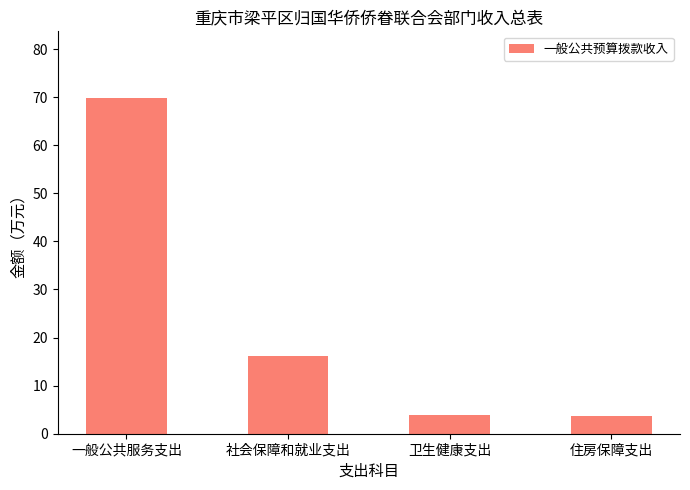

What is the label of the 4th bar from the right?

一般公共服务支出